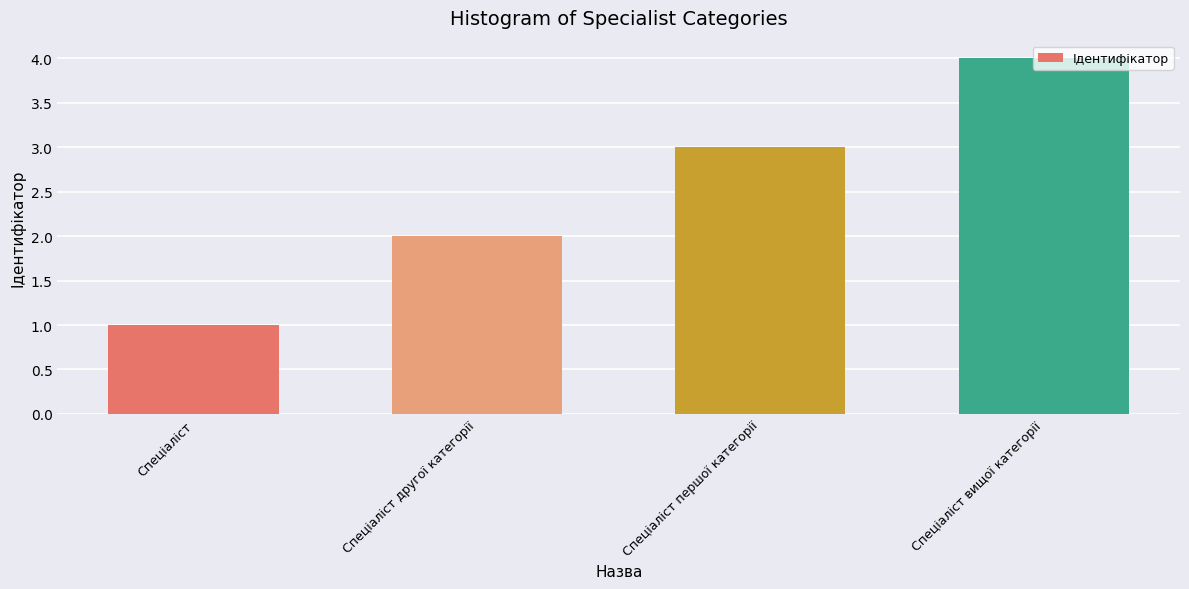

What is the label of the 4th bar from the left?

Спеціаліст вищої категорії